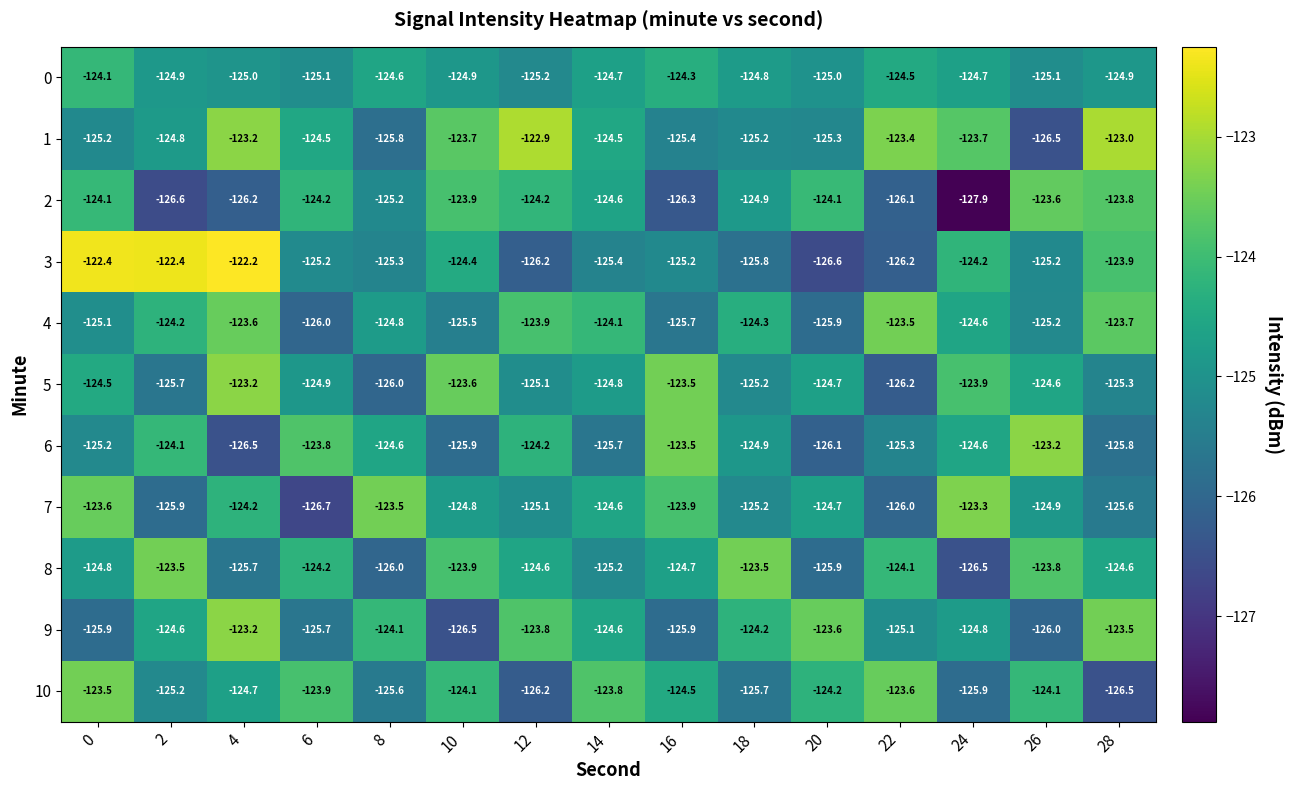

Which series has the largest total across all categories?

1